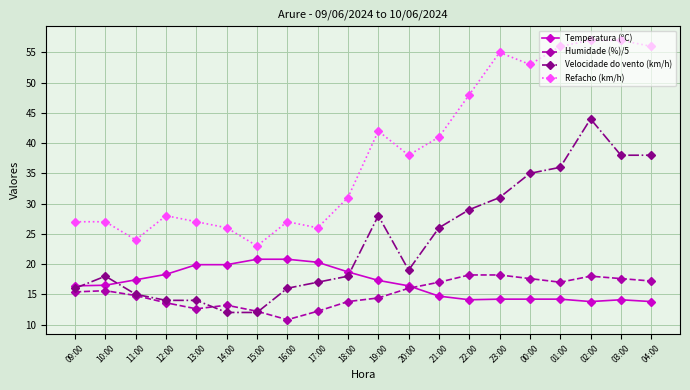

Which series has the largest range (max minus min)?

Refacho (km/h)